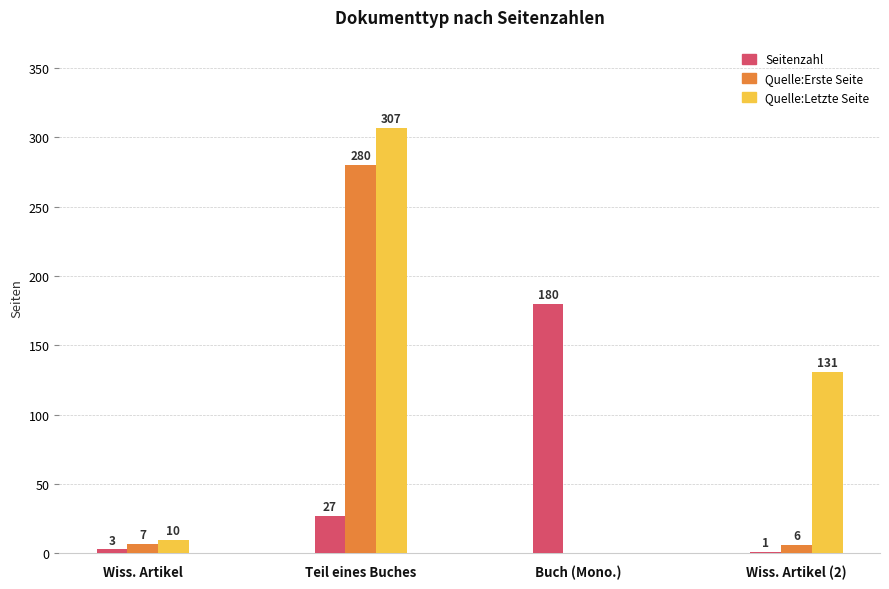

Reading left to right, transcribe all the data shown in this chart.

Seitenzahl: Wiss. Artikel=3	Teil eines Buches=27	Buch (Mono.)=180	Wiss. Artikel (2)=1
Quelle:Erste Seite: Wiss. Artikel=7	Teil eines Buches=280	Buch (Mono.)=0	Wiss. Artikel (2)=6
Quelle:Letzte Seite: Wiss. Artikel=10	Teil eines Buches=307	Buch (Mono.)=0	Wiss. Artikel (2)=131